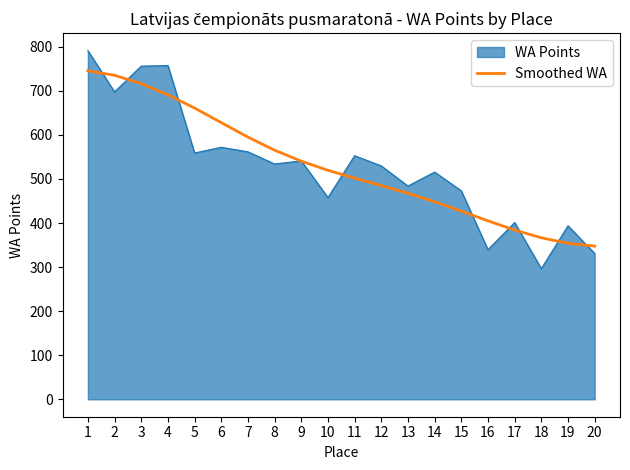

Rank the series at 16 from lowest to highest value.

WA Points, Smoothed WA